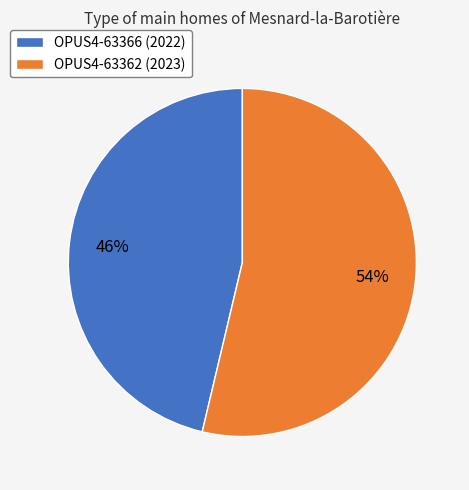

To the nearest percent, what is the combined percentage of OPUS4-63362 (2023) and OPUS4-63366 (2022)?

100%